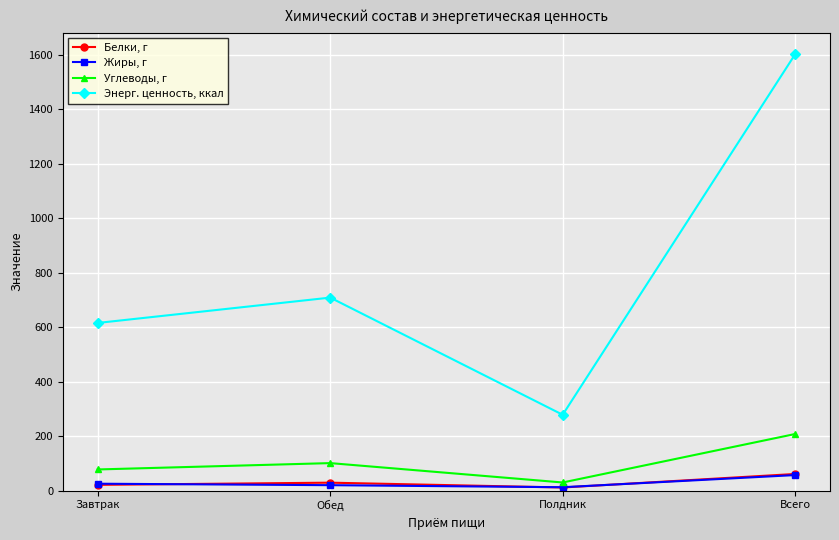

In Углеводы, г, how many points are lower than both neighbors (excluding endpoints)?

1